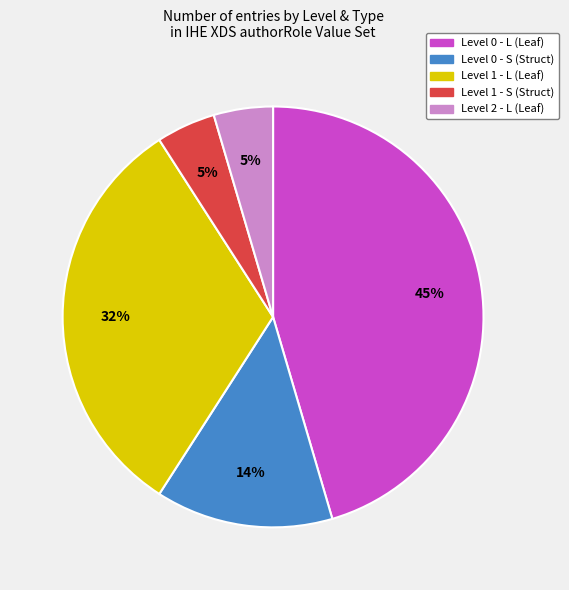

The Level 1 - L slice represents 46% of the pie. True or false?

False